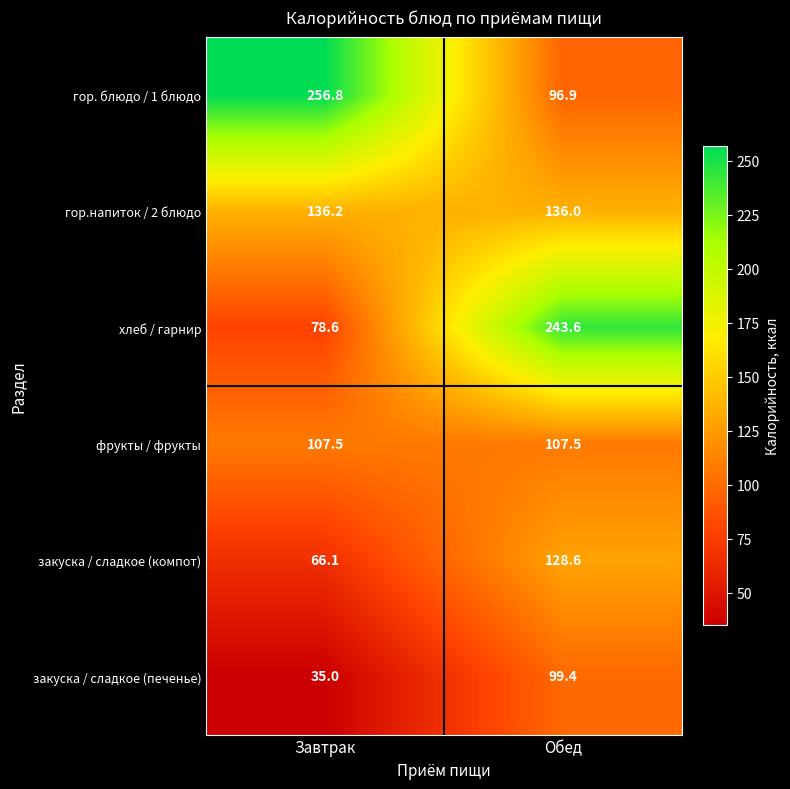

Reading left to right, extract all data points from this chart.

гор. блюдо / 1 блюдо: 256.8	96.9
гор.напиток / 2 блюдо: 136.2	136.0
хлеб / гарнир: 78.6	243.6
фрукты / фрукты: 107.5	107.5
закуска / сладкое (компот): 66.1	128.6
закуска / сладкое (печенье): 35.0	99.4